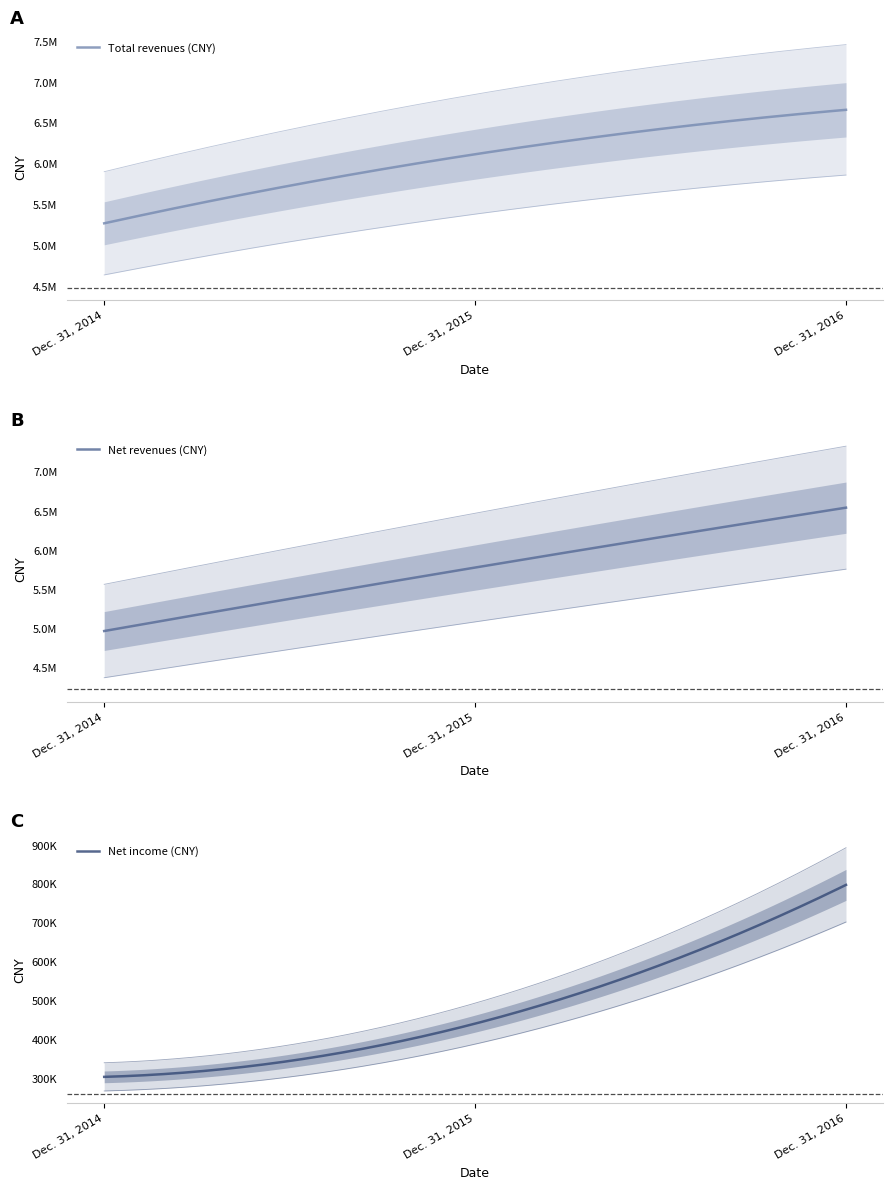

Reading left to right, transcribe all the data shown in this chart.

Total revenues (CNY): 5265228	6110851	6654780
Net revenues (CNY): 4964728	5774624	6538631
Net income (CNY): 302391	439380	796482